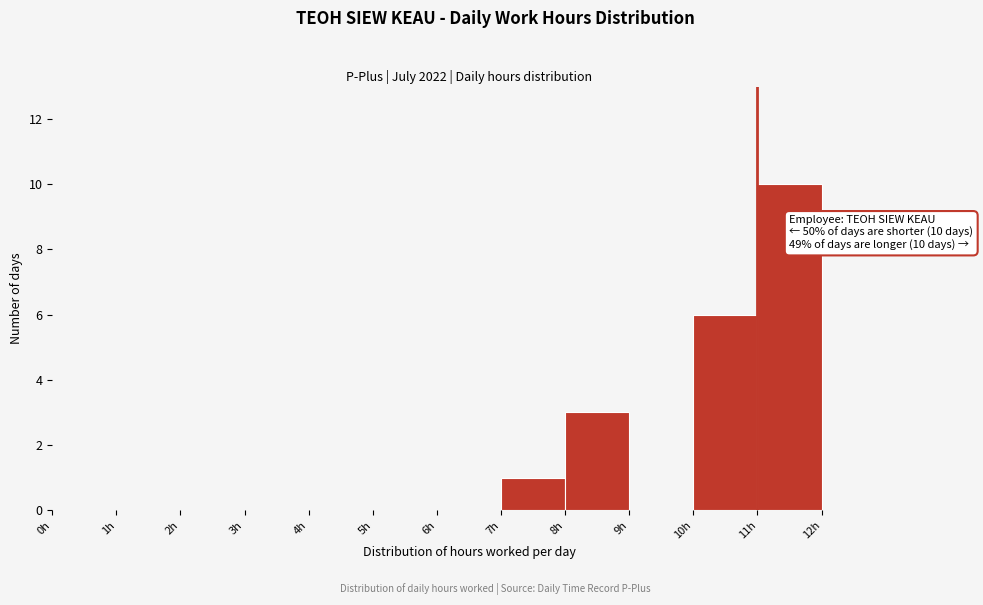

Over which range of the x-axis is the bar tallest?

11 to 12